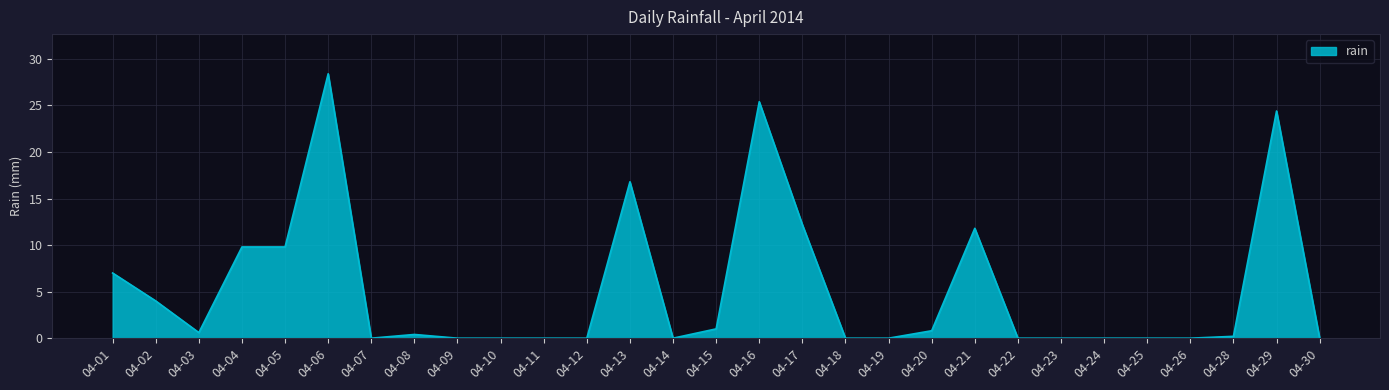

At which category does the data reach its first local valley?

04-03